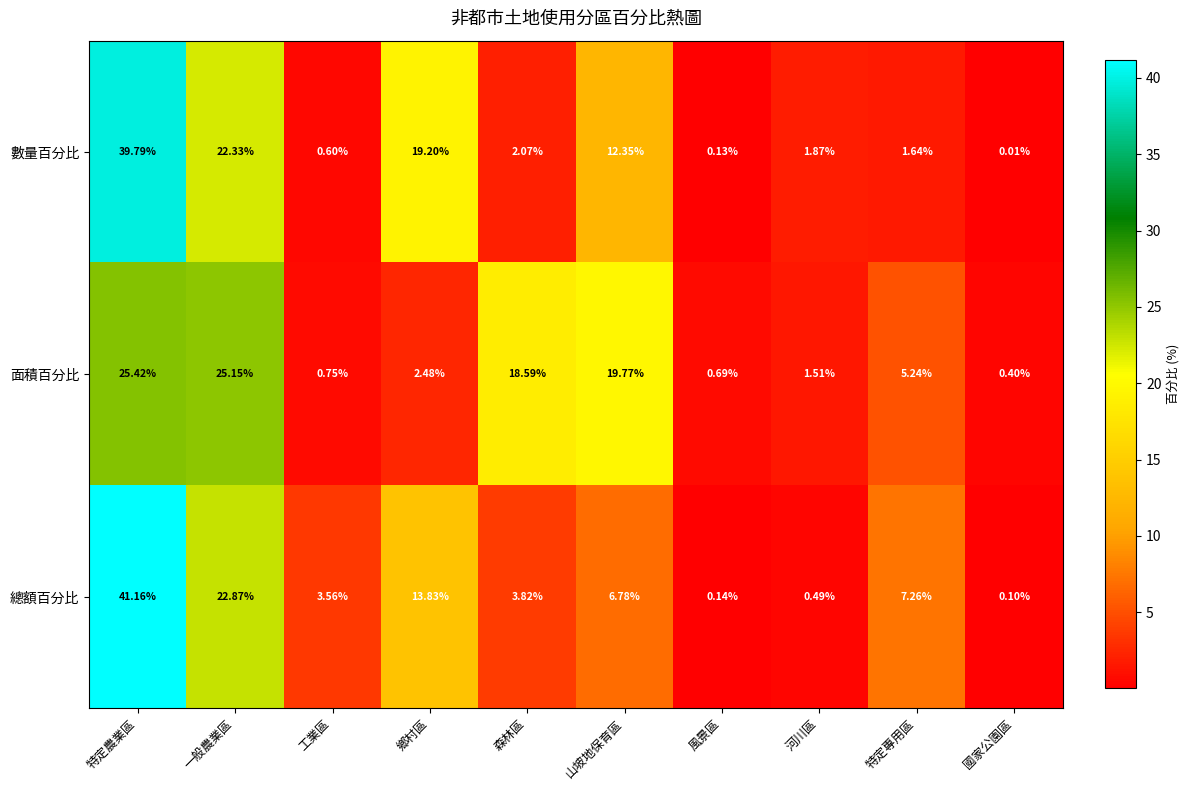

Which category has the lowest value across all series?

國家公園區